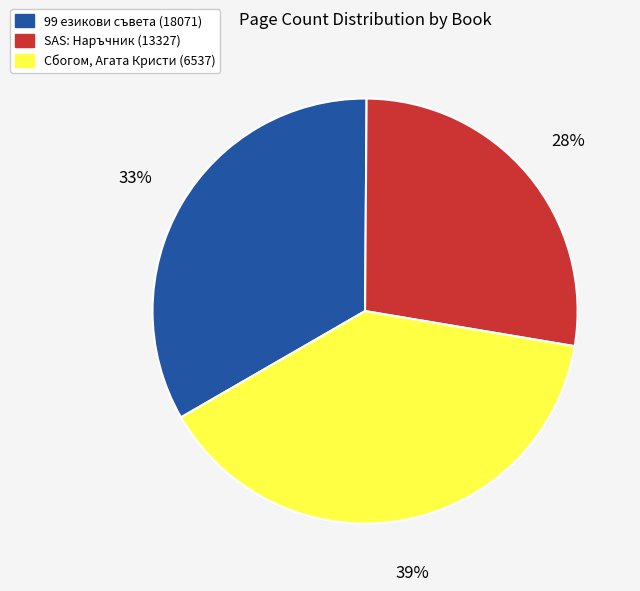

Which slice is the largest?

Сбогом, Агата Кристи (6537)